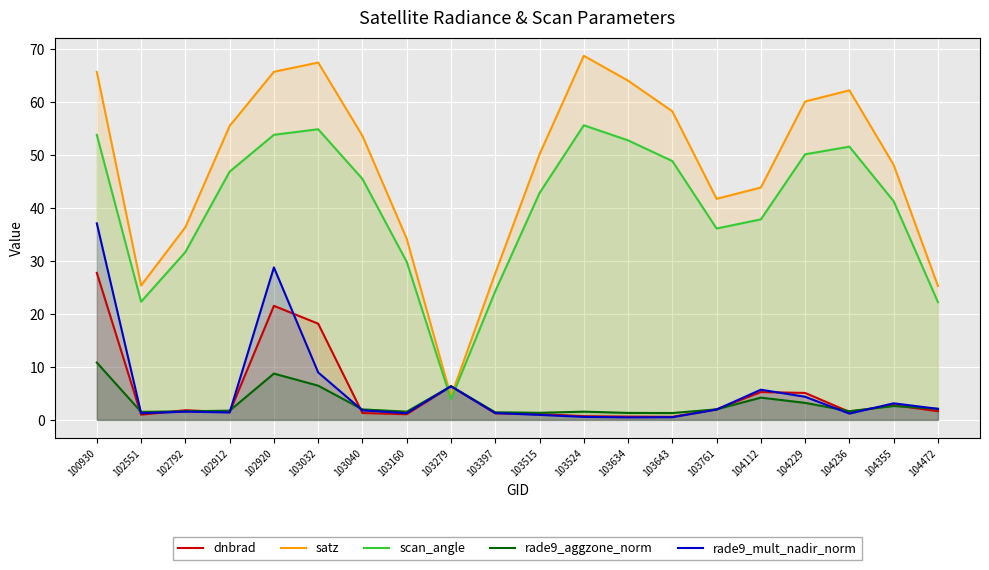

What is the value of the rade9_aggzone_norm point at the 19th from the left?

2.6